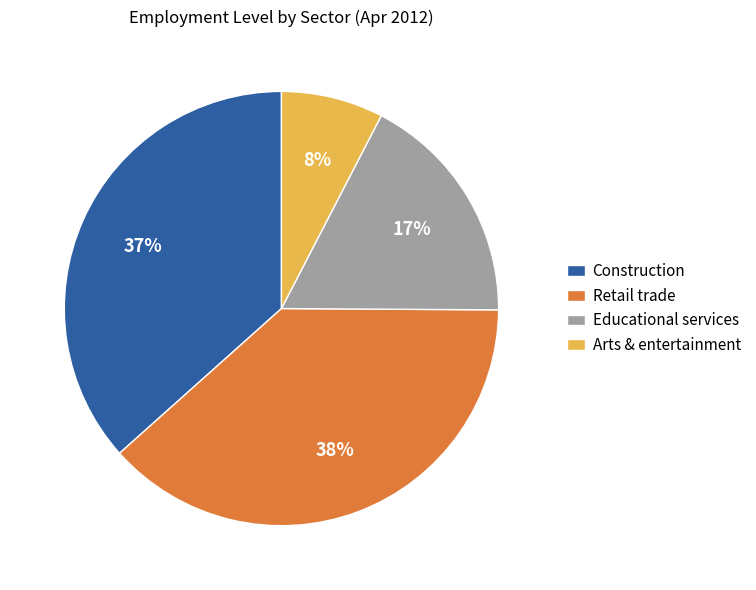

Which slice is the largest?

Retail trade